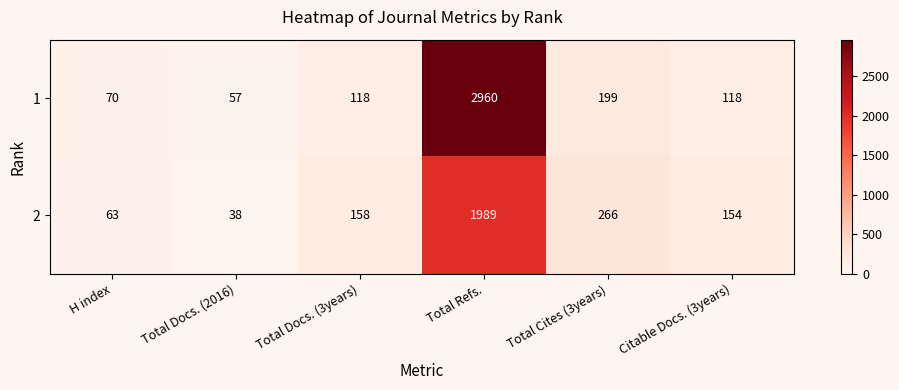

Rank the series by their average value, from lowest to highest.

2, 1